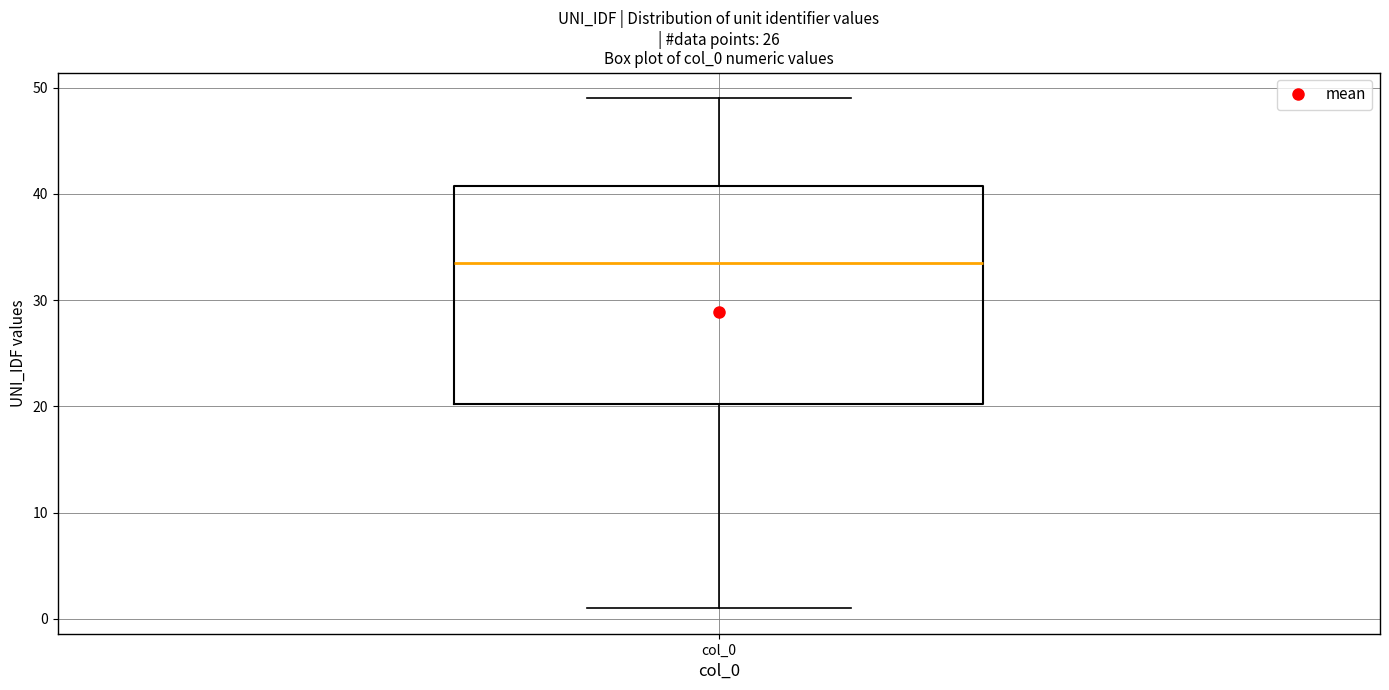

Where does the upper whisker of the box for col_0 end on the y-axis? The values are not printed on the chart, so give them approximately, as read against the axis.

49